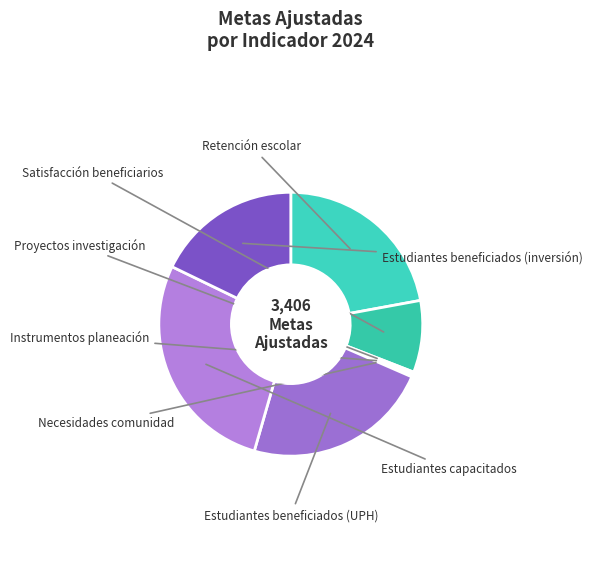

Rank the categories by value from lowest to highest.

Necesidades comunidad, Proyectos investigación, Instrumentos planeación, Satisfacción beneficiarios, Estudiantes beneficiados (inversión), Retención escolar, Estudiantes beneficiados (UPH), Estudiantes capacitados